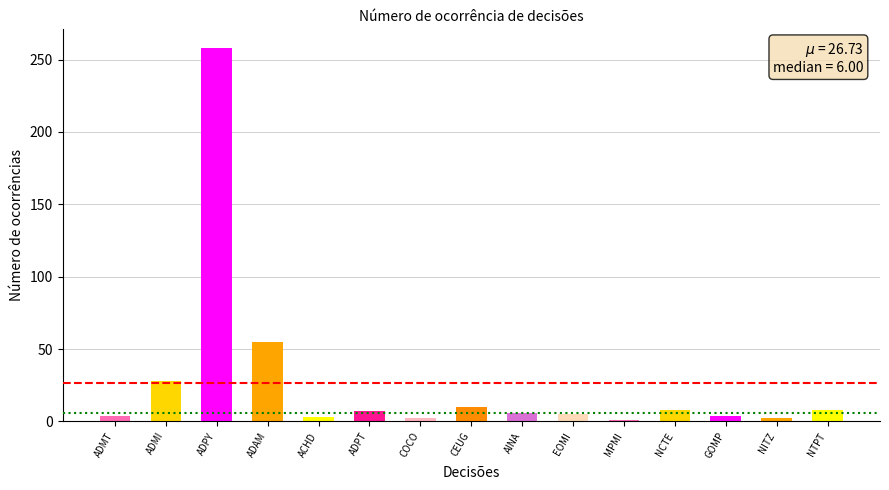

What is the value of the 3rd bar from the left?

258